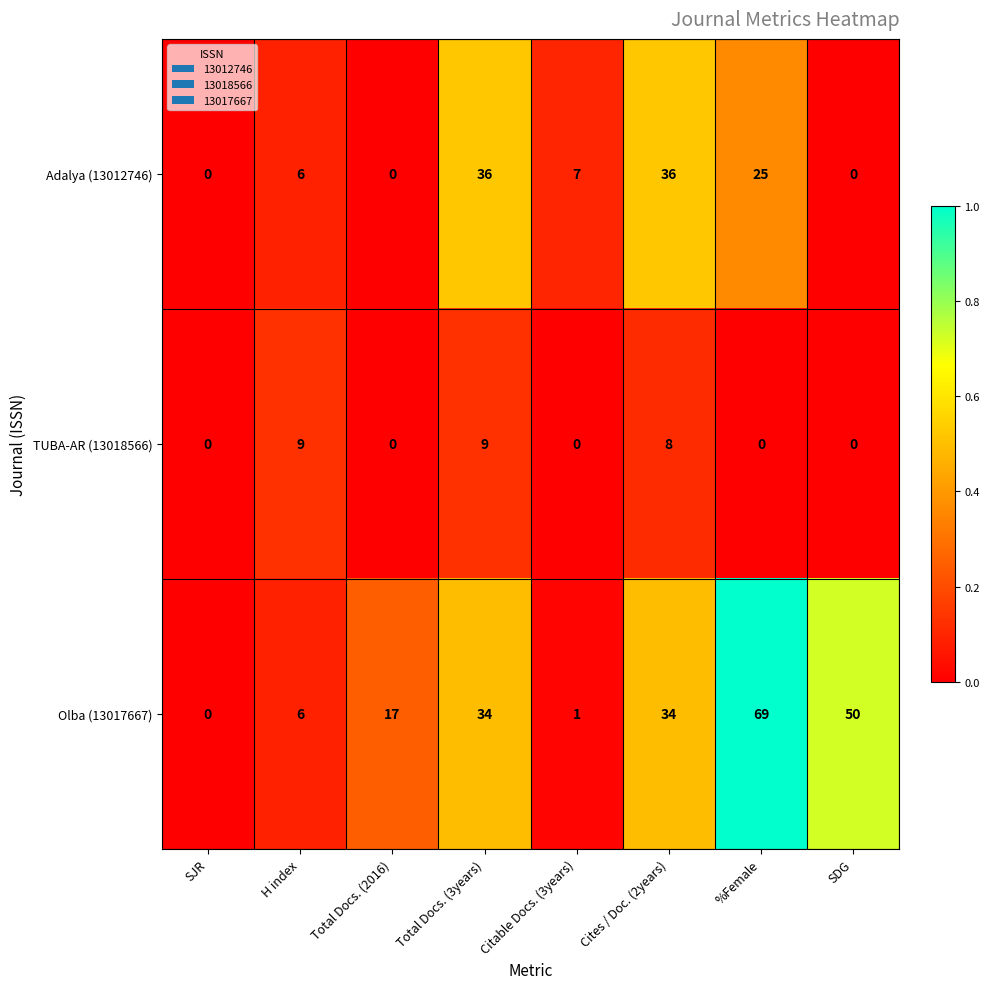

What value does the Olba (13017667) series have at Total Docs. (3years)?

34